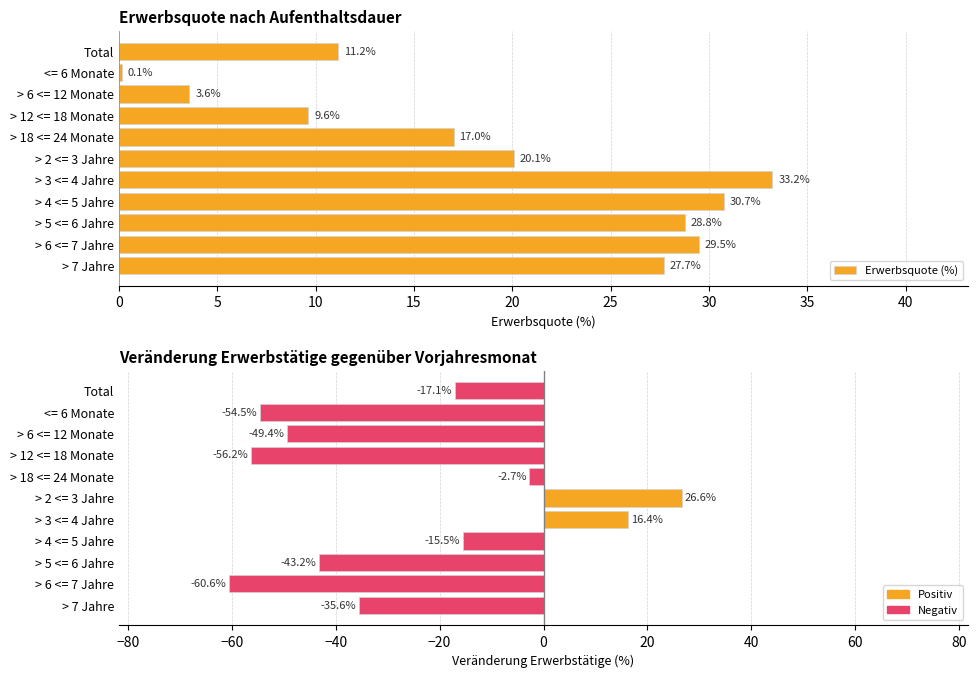

Is the value of Erwerbsquote (%) at Total greater than the value of Veränderung Erwerbstätige (%) at > 7 Jahre?

Yes